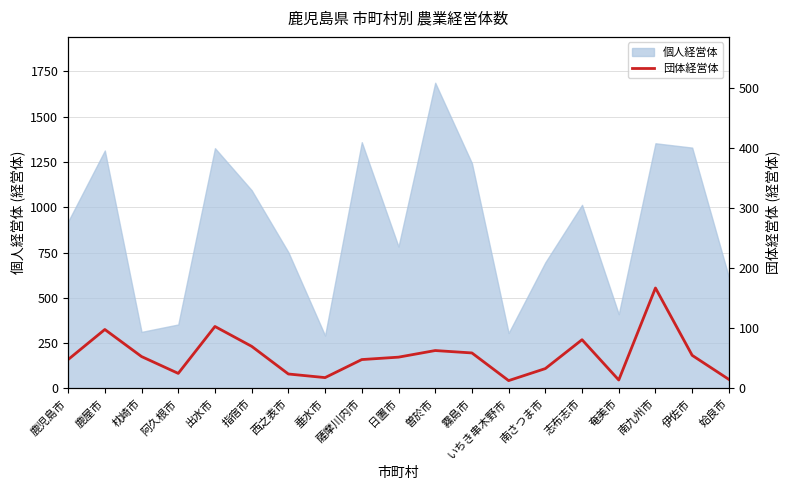

Does the chart display data point markers on the line(s)?

No